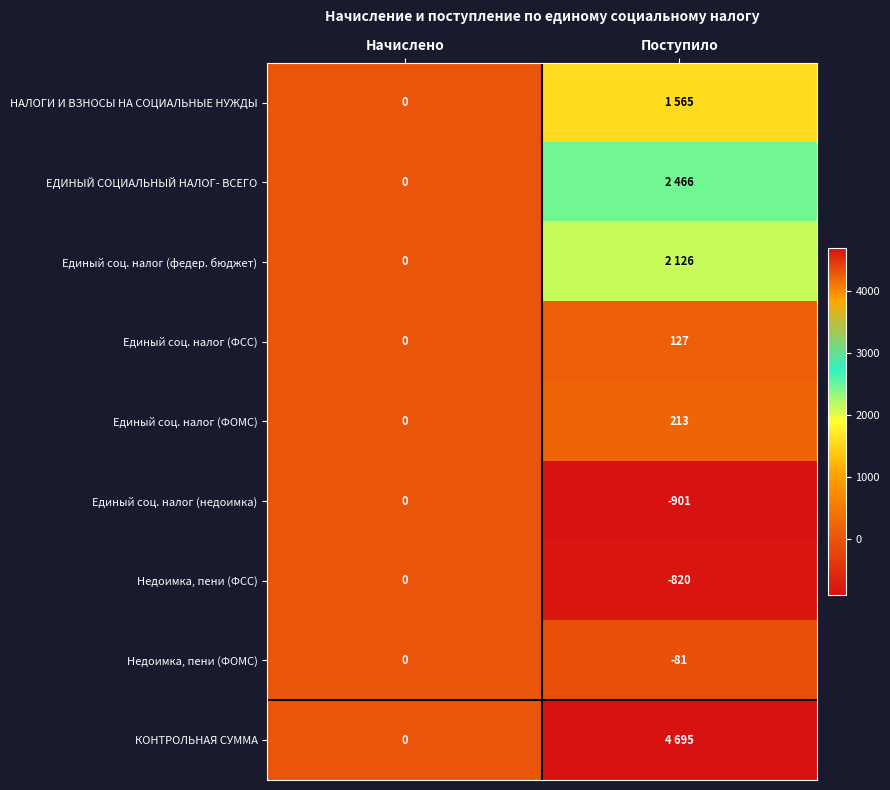

Which category has the highest value across all series?

Поступило